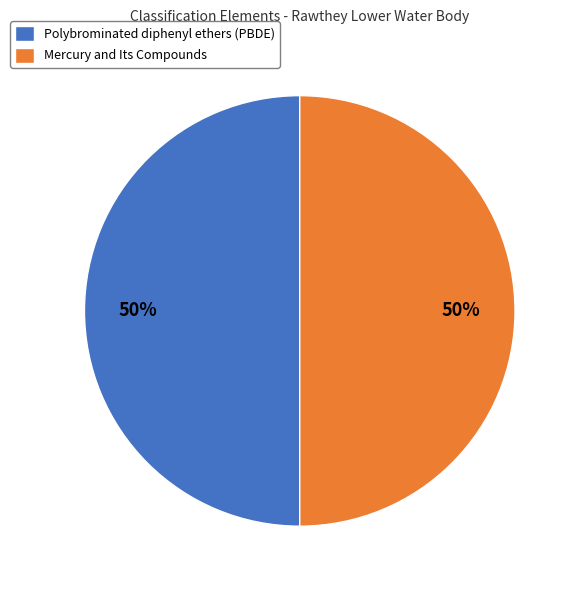

Count the number of slices in the pie.

2